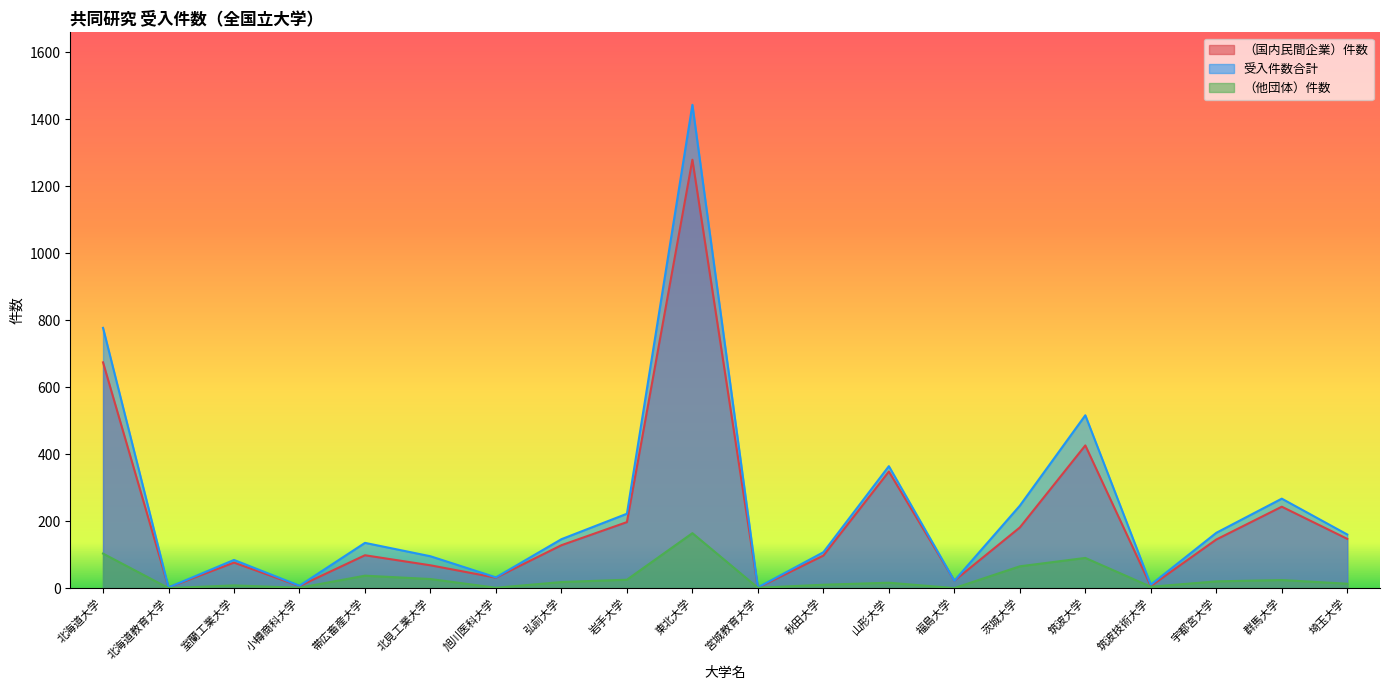

What is the value of the （他団体）件数 point at the 3rd from the left?

8